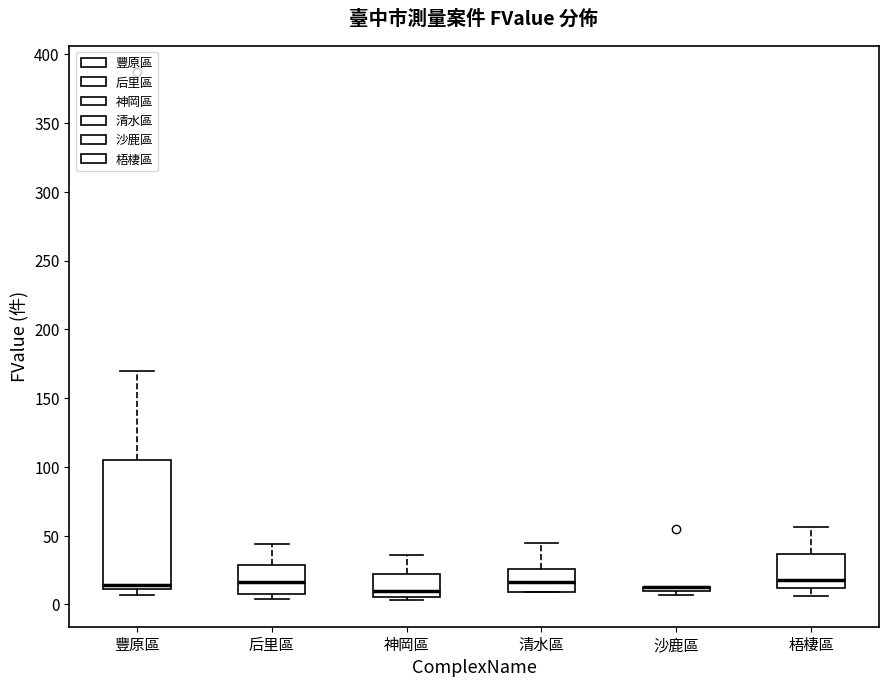

Where is the upper edge of the box for 后里區 on the y-axis? The values are not printed on the chart, so give them approximately, as read against the axis.

30